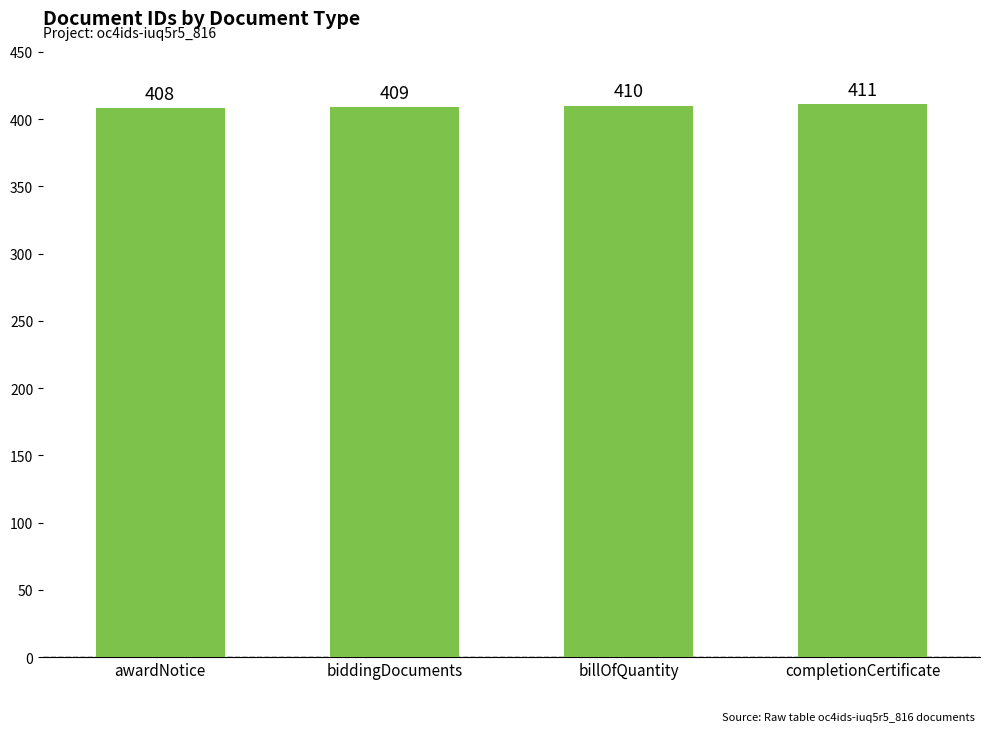

What is the label of the 1st bar from the right?

completionCertificate